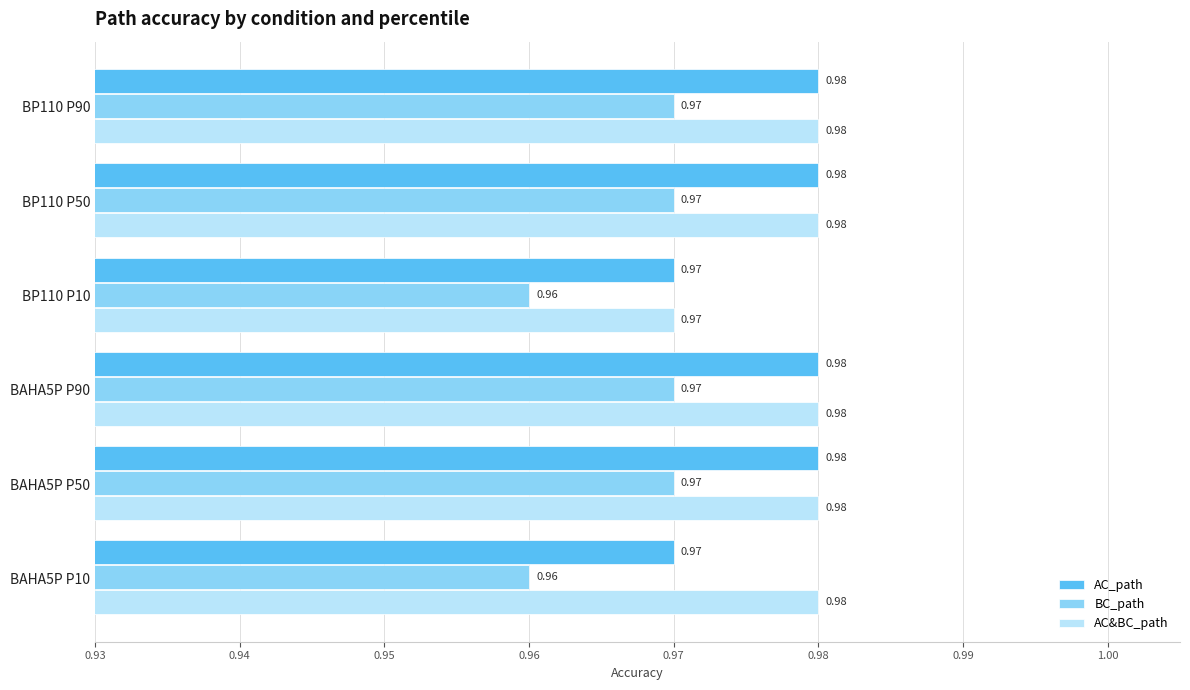

What is the total value across all series at BAHA5P P10?

2.9